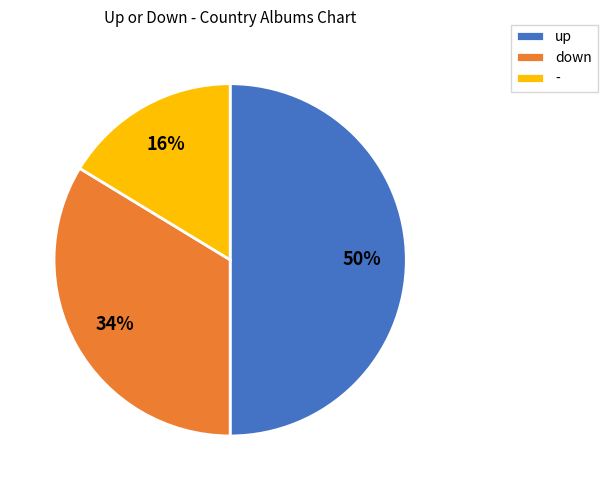

To the nearest percent, what is the difference between the largest and smallest slice percentages?

34%